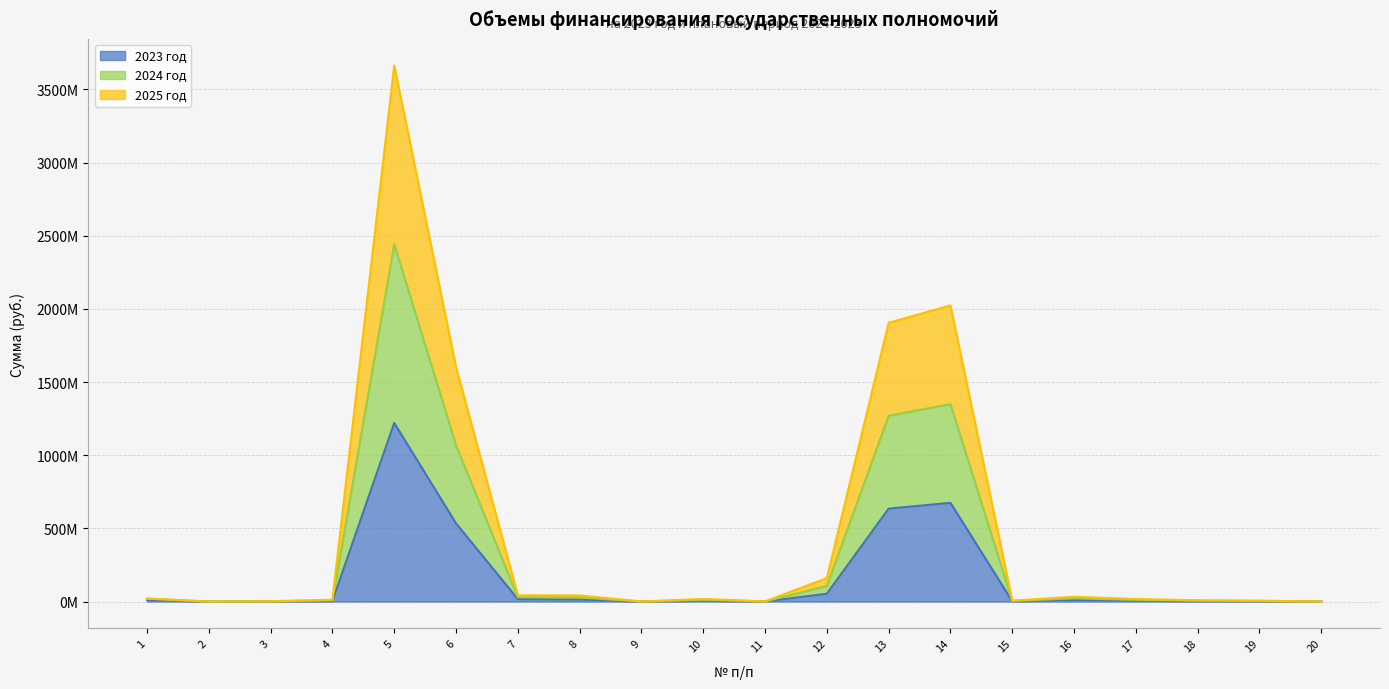

Which series has the widest spread of values?

2025 год